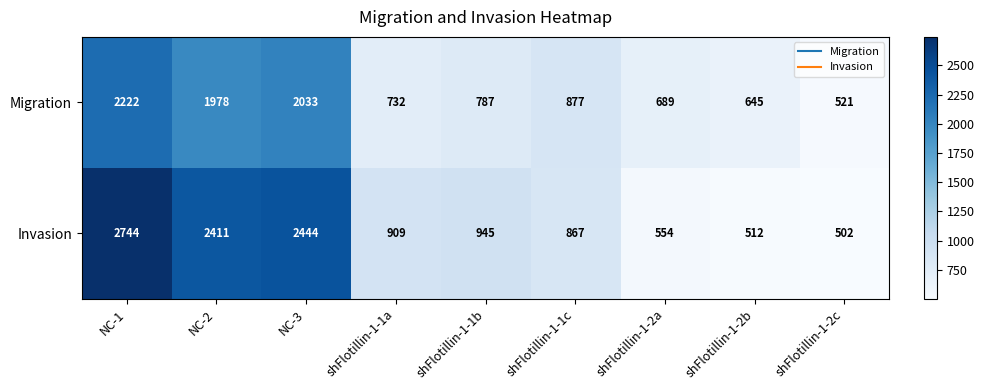

Is it true that Migration equals 2222 at NC-1?

True